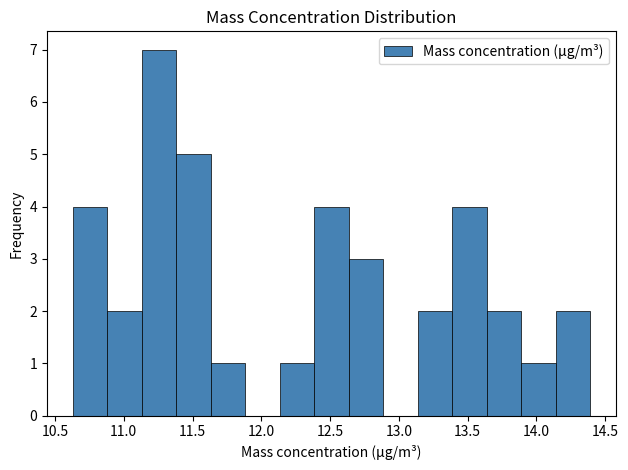

Reading left to right, transcribe this chart: for each bar, give the range it covers on the x-axis and its height. Neither the bar edges nor the heights are printed on the chart, so give them approximately, as read against the axes.

10.65 to 10.90: 4
10.90 to 11.15: 2
11.15 to 11.40: 7
11.40 to 11.65: 5
11.65 to 11.90: 1
11.90 to 12.15: 0
12.15 to 12.40: 1
12.40 to 12.65: 4
12.65 to 12.90: 3
12.90 to 13.15: 0
13.15 to 13.40: 2
13.40 to 13.65: 4
13.65 to 13.90: 2
13.90 to 14.15: 1
14.15 to 14.40: 2